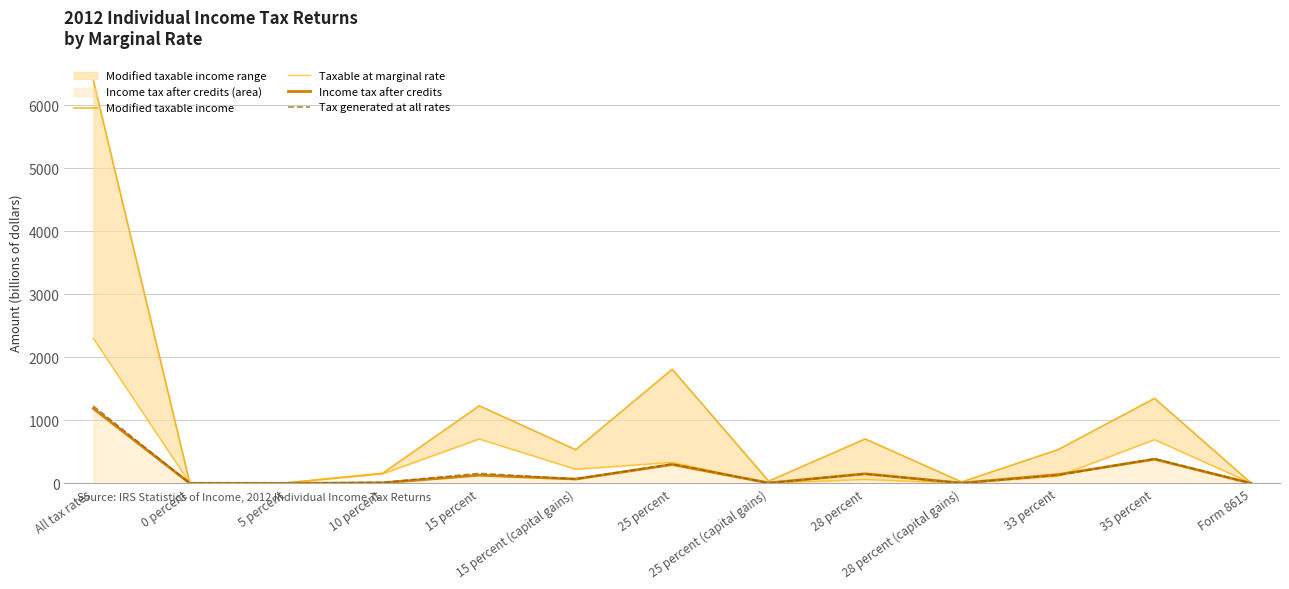

At which label is Tax generated at all rates closest to 614?

35 percent